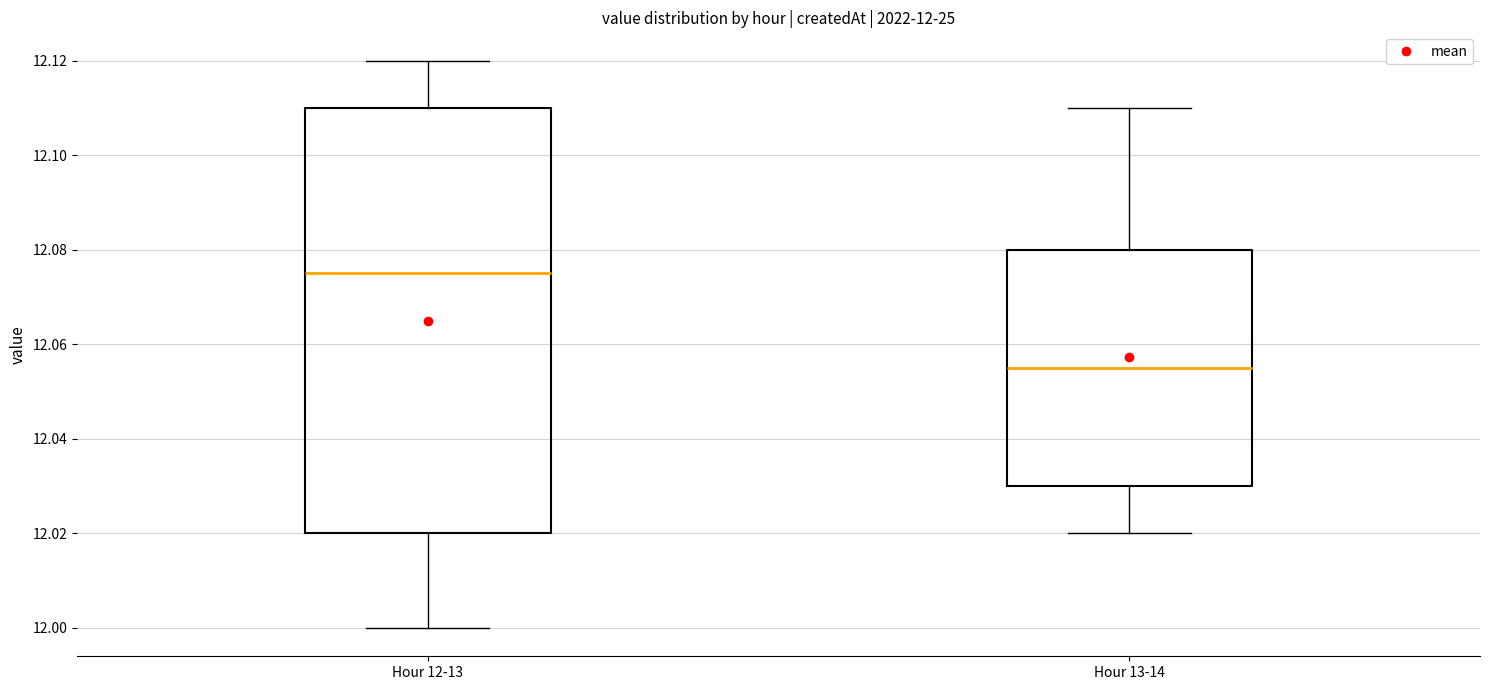

Which box has the lowest median line?

Hour 13-14